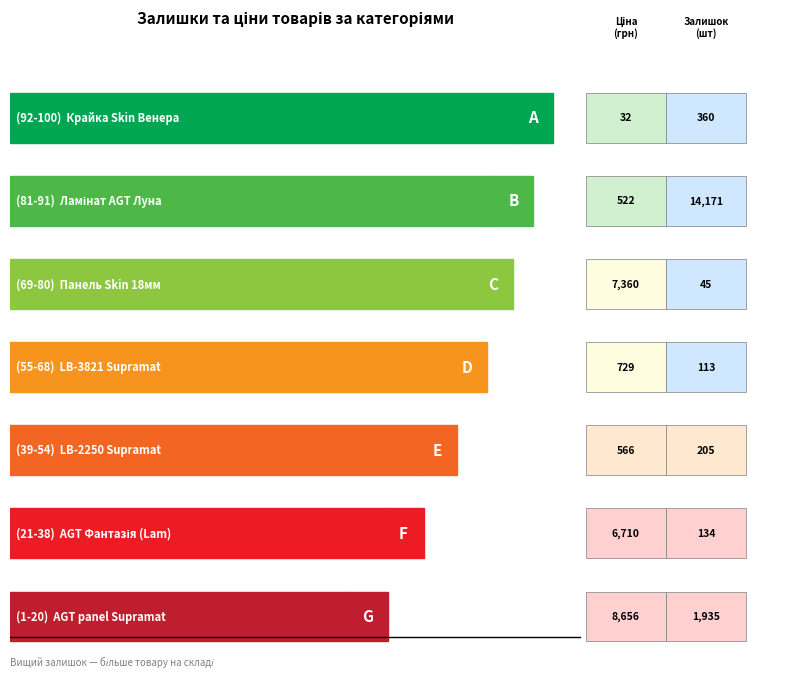

What is the total value across all series at Панель Skin 18 мм. Венера?

7405.2